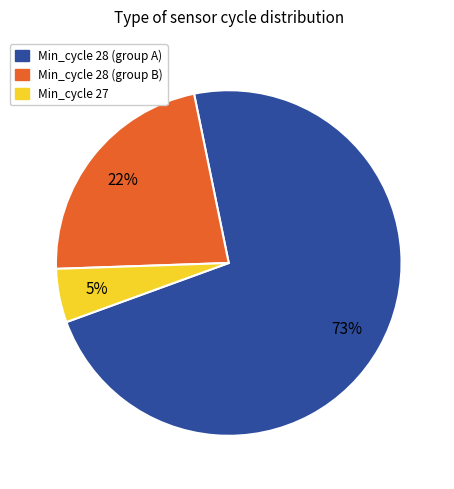

To the nearest percent, what is the difference between the largest and smallest slice percentages?

68%